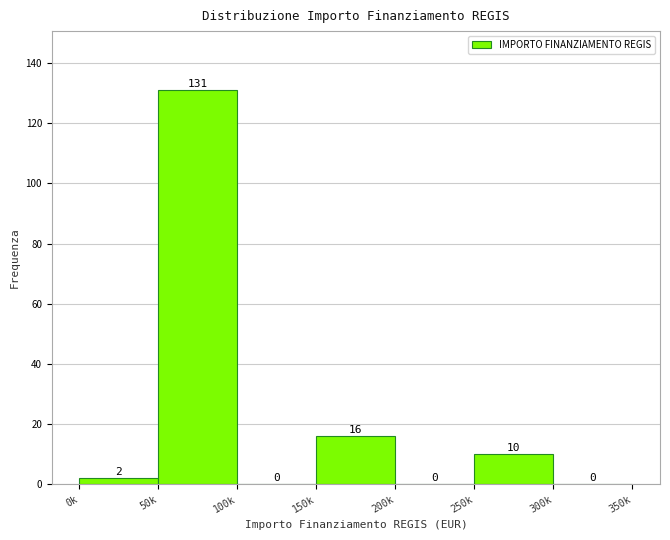

Reading left to right, transcribe all the data shown in this chart.

0k=2	50k=131	100k=0	150k=16	200k=0	250k=10	300k=0